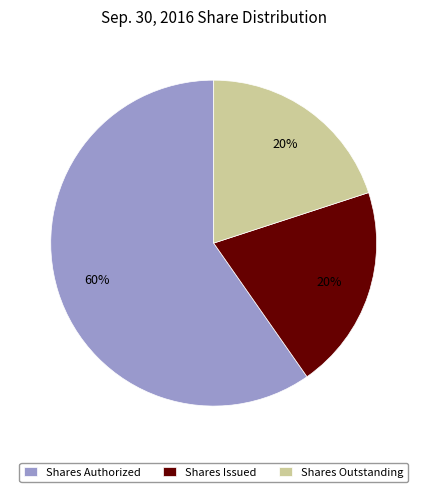

To the nearest percent, what is the difference between the largest and smallest slice percentages?

40%